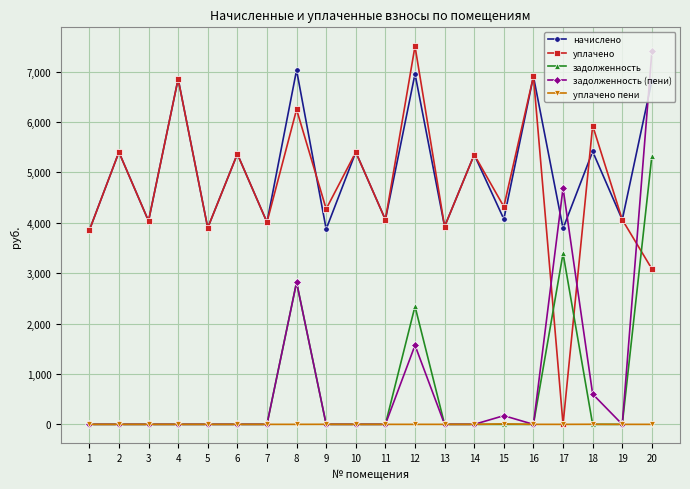

What is the difference between the maximum and minimum values in the уплачено series?

7504.0